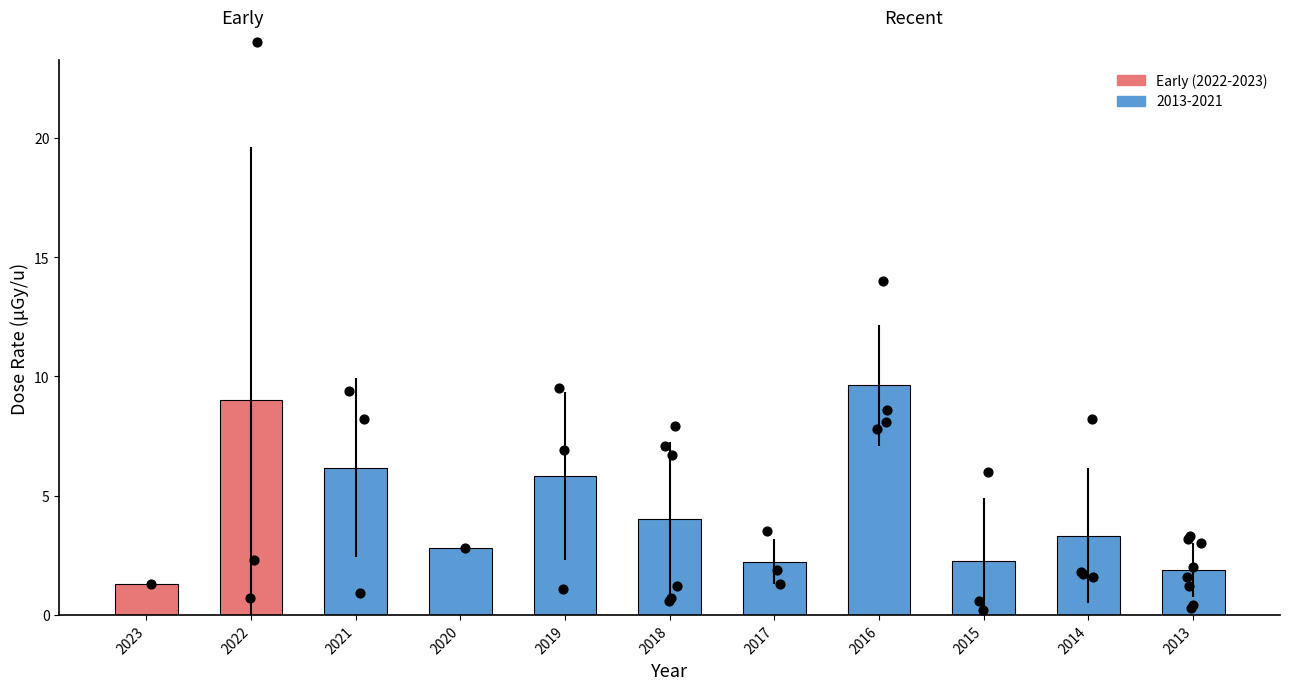

What is the change in value from 2019 to 2017?

-3.6